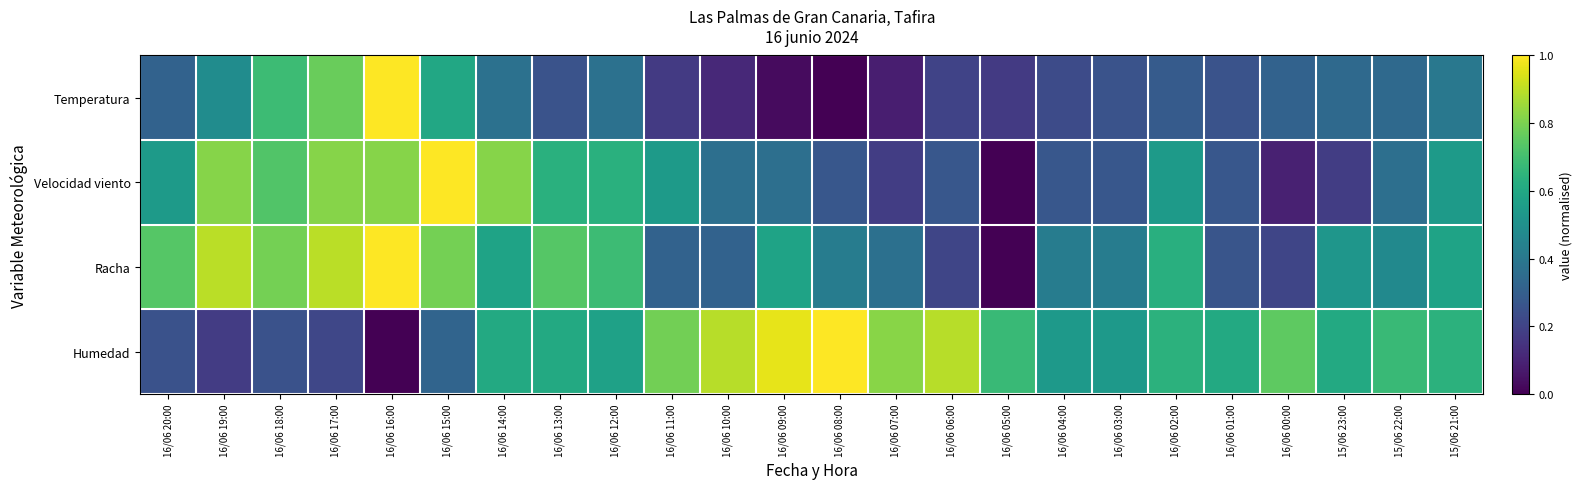

How many series are shown in this chart?

4